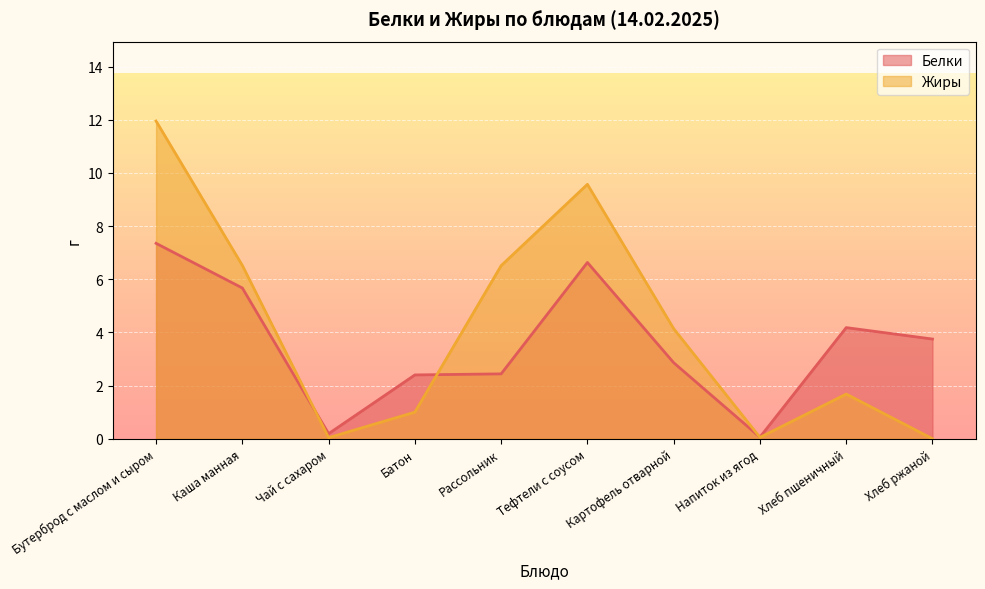

Between Тефтели с соусом and Хлеб ржаной, which is larger?

Тефтели с соусом